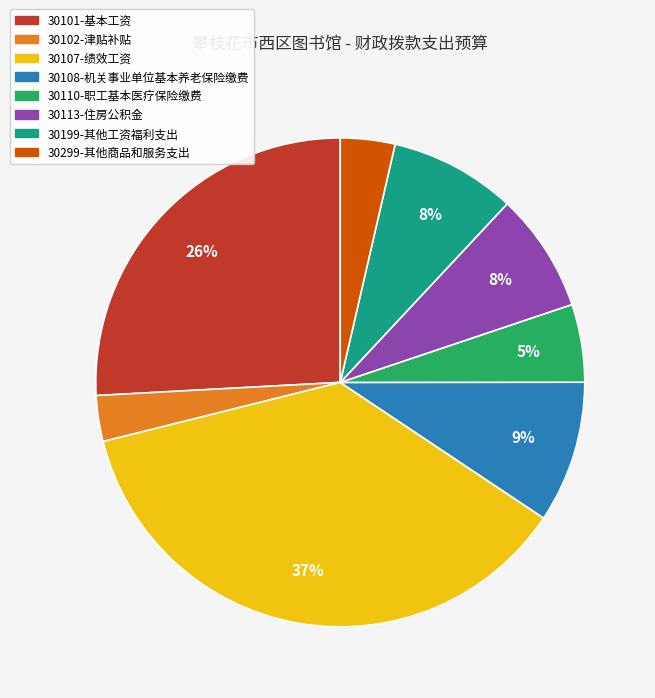

What percentage is the 30110-职工基本医疗保险缴费 slice, to the nearest percent?

5%